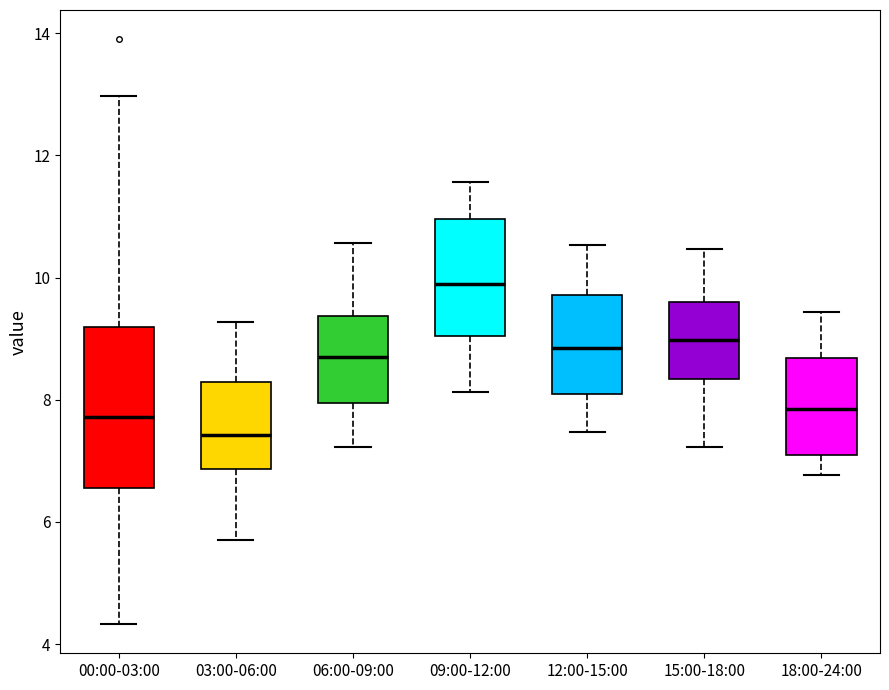

Reading left to right, transcribe this box plot: for each box, give where its median line is, the range the box spans, and where its two whiskers end, as read against the y-axis. The values are not printed on the chart, so give them approximately, as read against the axis.

00:00-03:00: median 7.8, box 6.6 to 9.2, whiskers 4.4 to 13.0
03:00-06:00: median 7.4, box 6.8 to 8.2, whiskers 5.8 to 9.2
06:00-09:00: median 8.8, box 8.0 to 9.4, whiskers 7.2 to 10.6
09:00-12:00: median 10.0, box 9.0 to 11.0, whiskers 8.2 to 11.6
12:00-15:00: median 8.8, box 8.0 to 9.8, whiskers 7.4 to 10.6
15:00-18:00: median 9.0, box 8.4 to 9.6, whiskers 7.2 to 10.4
18:00-24:00: median 7.8, box 7.0 to 8.6, whiskers 6.8 to 9.4